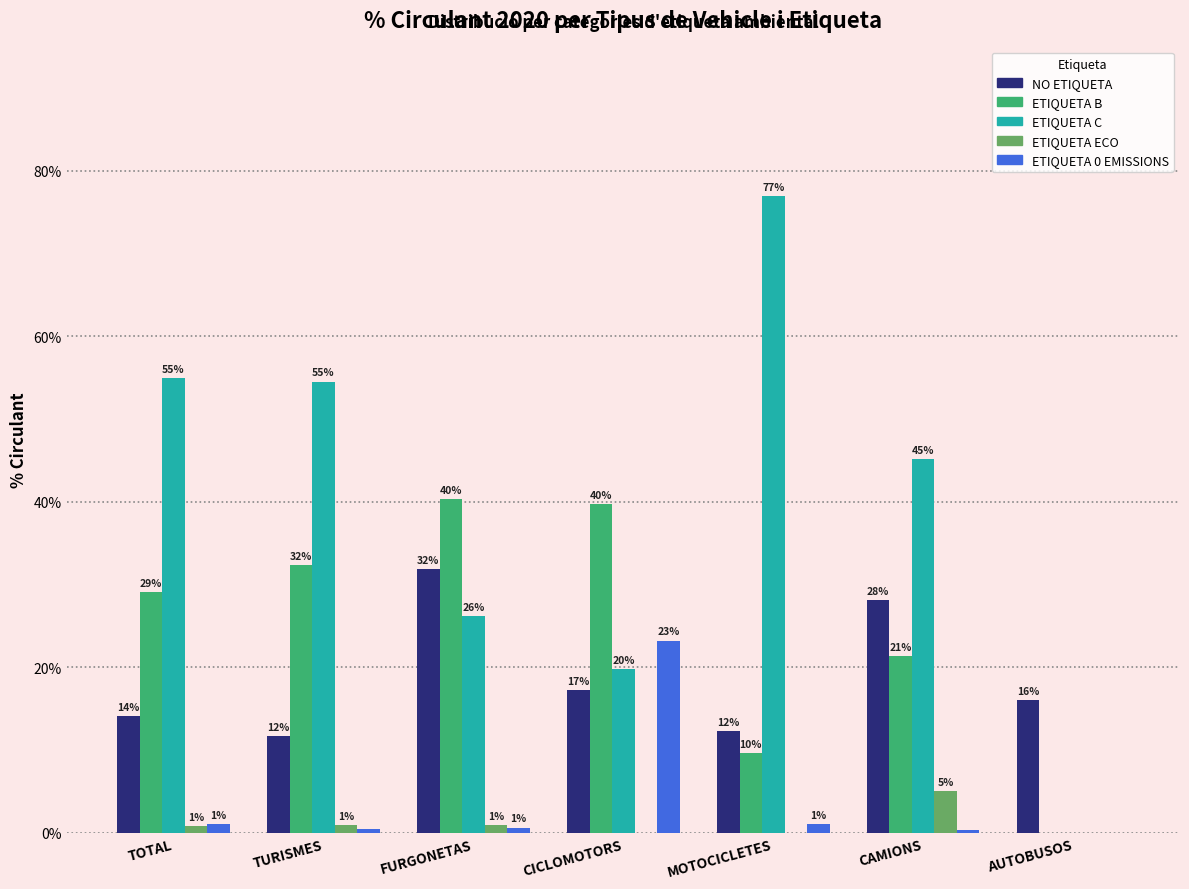

Are the bars grouped side by side (vs. stacked)?

Yes